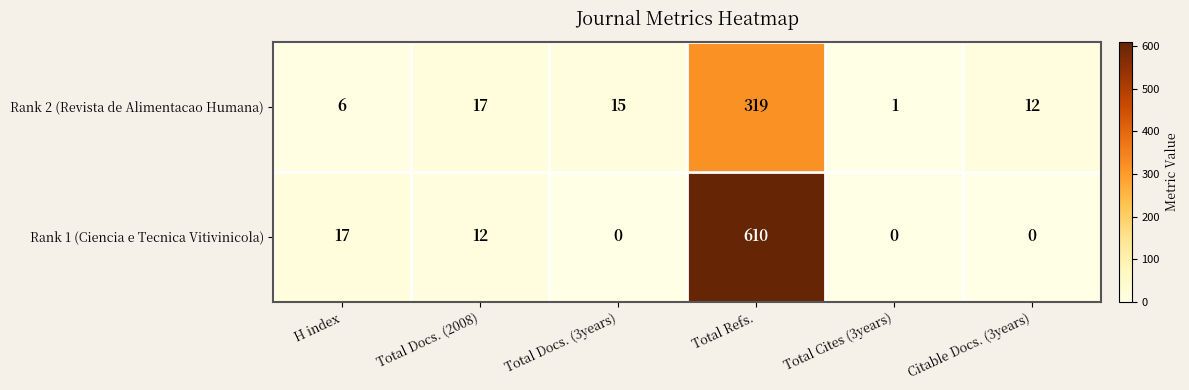

Which series changed the most between H index and Total Docs. (2008)?

Rank 2 (Revista de Alimentacao Humana)